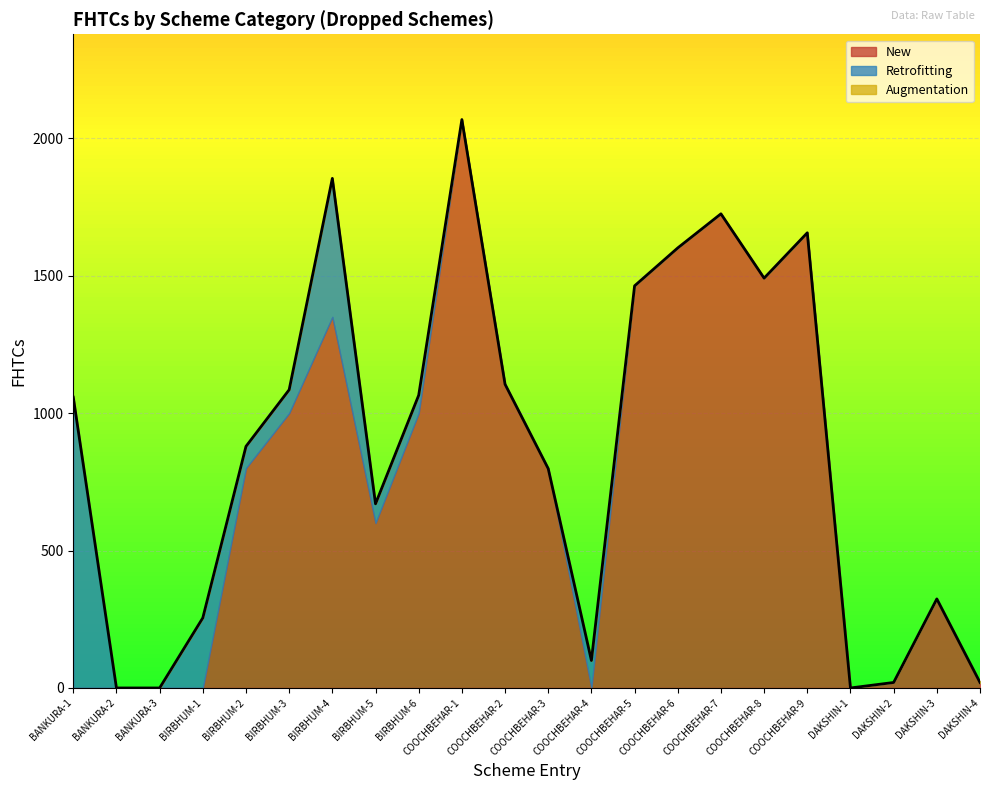

List the series in order of their peak value, lowest first.

Augmentation, Retrofitting, New